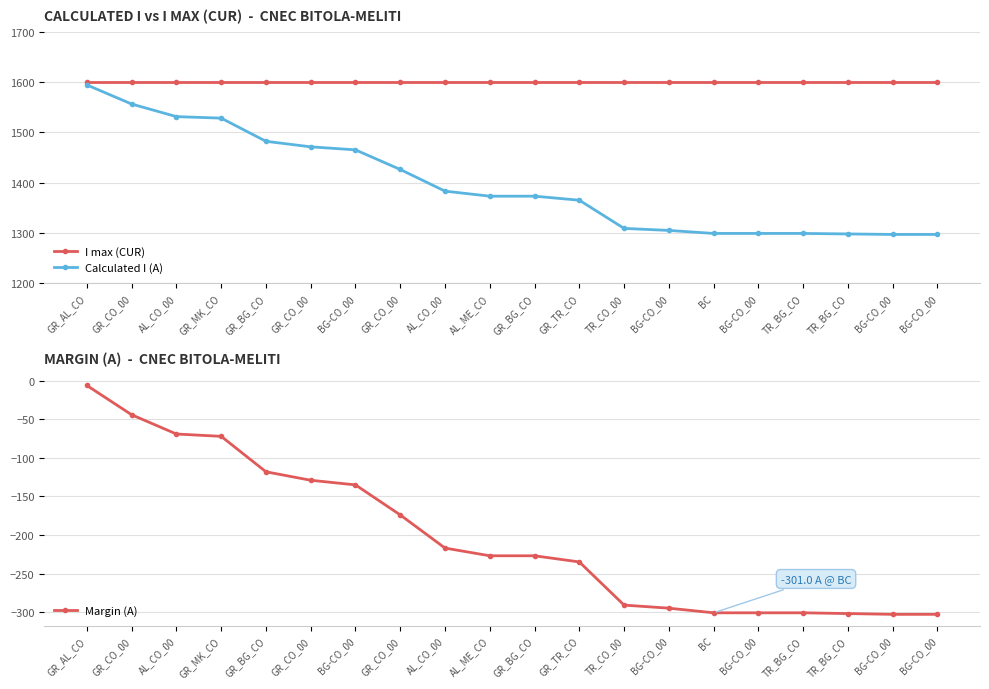

What is the smallest value displayed?

-303